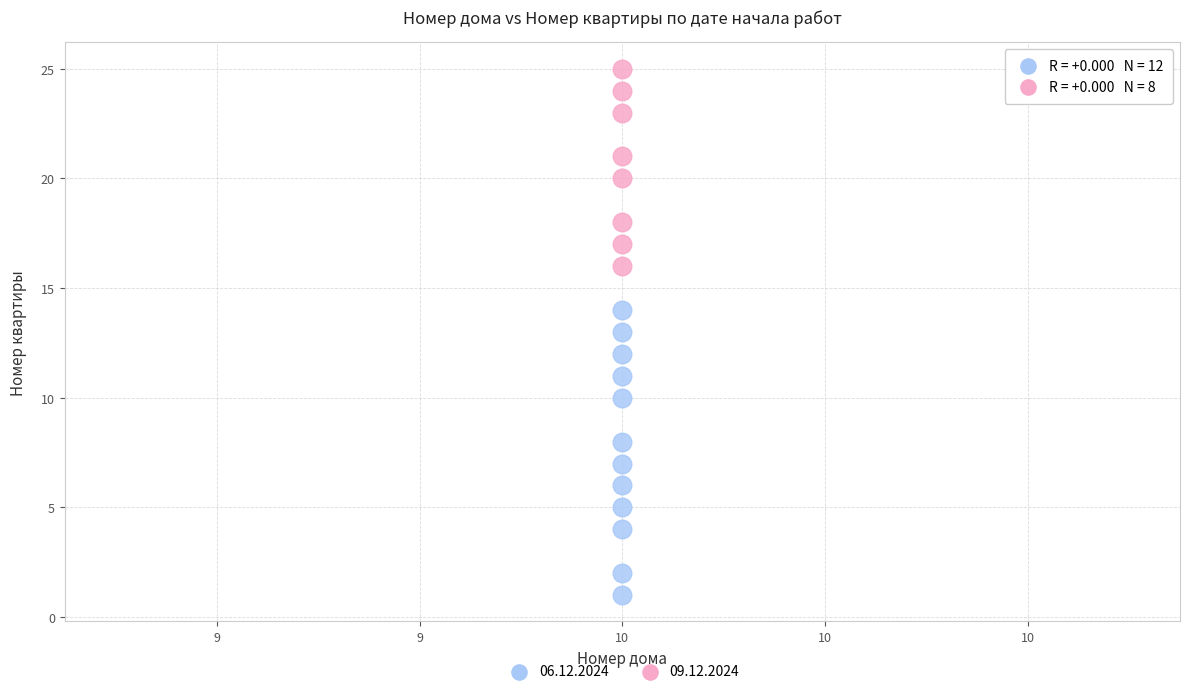

What are all the series names shown in the legend?

06.12.2024, 09.12.2024